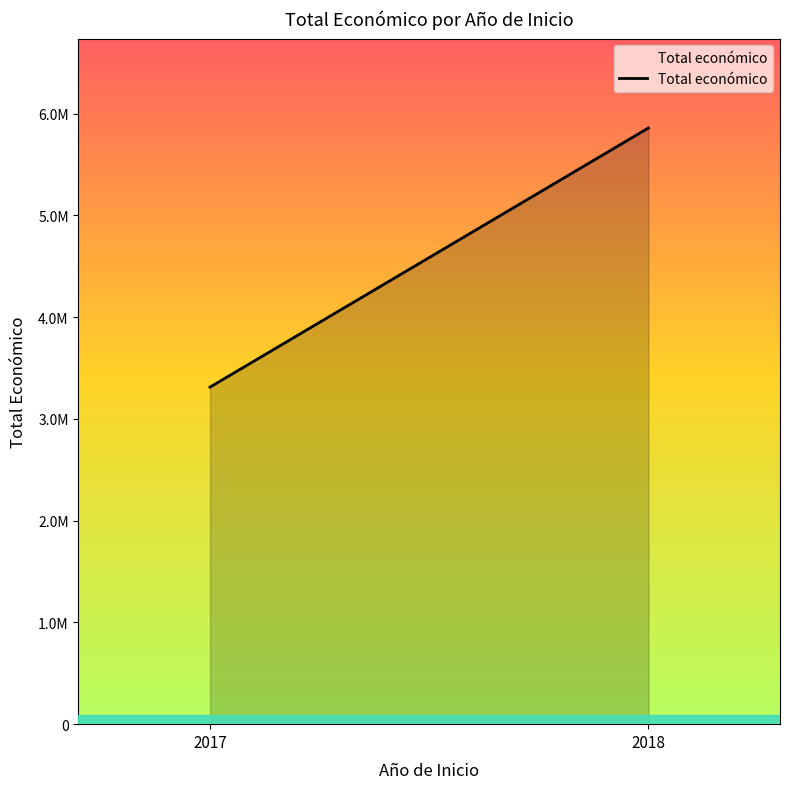

True or false: the data shows 9696473 at 2018.

False